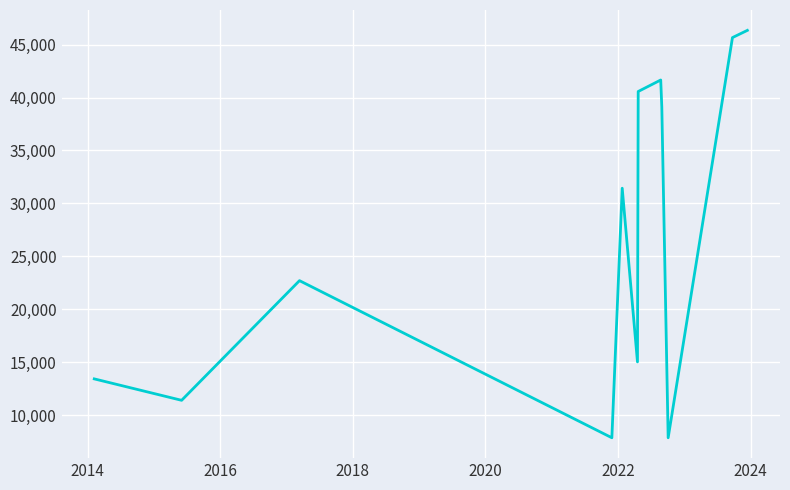

What is the difference between the maximum and minimum values?

38482